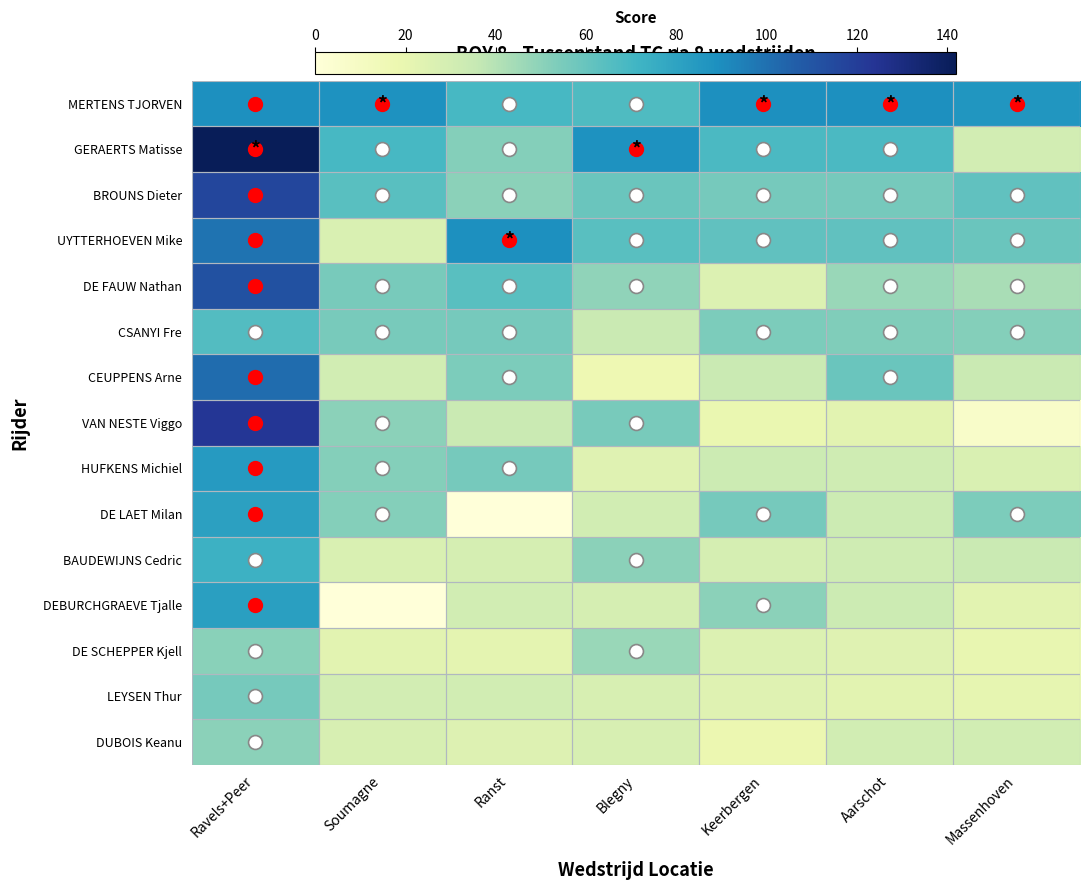

Reading right to left, list all the values displayed in this chart.

MERTENS TJORVEN: Massenhoven=86	Aarschot=89	Keerbergen=89	Blegny=67	Ranst=69	Soumagne=88	Ravels+Peer=89
GERAERTS Matisse: Massenhoven=30	Aarschot=68	Keerbergen=68	Blegny=88	Ranst=52	Soumagne=69	Ravels+Peer=142
BROUNS Dieter: Massenhoven=62	Aarschot=56	Keerbergen=56	Blegny=59	Ranst=50	Soumagne=64	Ravels+Peer=116
UYTTERHOEVEN Mike: Massenhoven=59	Aarschot=62	Keerbergen=62	Blegny=64	Ranst=89	Soumagne=27	Ravels+Peer=99
DE FAUW Nathan: Massenhoven=43	Aarschot=47	Keerbergen=26	Blegny=49	Ranst=64	Soumagne=55	Ravels+Peer=112
CSANYI Fre: Massenhoven=52	Aarschot=53	Keerbergen=54	Blegny=34	Ranst=56	Soumagne=55	Ravels+Peer=66
CEUPPENS Arne: Massenhoven=34	Aarschot=59	Keerbergen=34	Blegny=17	Ranst=54	Soumagne=31	Ravels+Peer=101
VAN NESTE Viggo: Massenhoven=7	Aarschot=23	Keerbergen=19	Blegny=55	Ranst=34	Soumagne=50	Ravels+Peer=123
HUFKENS Michiel: Massenhoven=27	Aarschot=32	Keerbergen=33	Blegny=24	Ranst=56	Soumagne=52	Ravels+Peer=84
DE LAET Milan: Massenhoven=54	Aarschot=33	Keerbergen=56	Blegny=31	Ranst=0	Soumagne=52	Ravels+Peer=81
BAUDEWIJNS Cedric: Massenhoven=34	Aarschot=32	Keerbergen=29	Blegny=50	Ranst=29	Soumagne=27	Ravels+Peer=73
DEBURCHGRAEVE Tjalle: Massenhoven=23	Aarschot=33	Keerbergen=50	Blegny=29	Ranst=31	Soumagne=0	Ravels+Peer=82
DE SCHEPPER Kjell: Massenhoven=20	Aarschot=24	Keerbergen=26	Blegny=47	Ranst=22	Soumagne=23	Ravels+Peer=51
LEYSEN Thur: Massenhoven=21	Aarschot=23	Keerbergen=24	Blegny=28	Ranst=31	Soumagne=30	Ravels+Peer=56
DUBOIS Keanu: Massenhoven=31	Aarschot=31	Keerbergen=18	Blegny=28	Ranst=25	Soumagne=28	Ravels+Peer=50